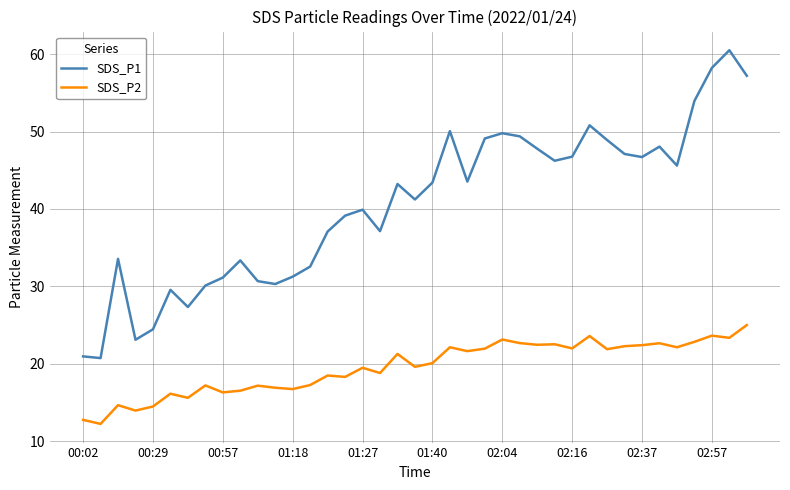

True or false: SDS_P2 and SDS_P1 cross at least once.

False